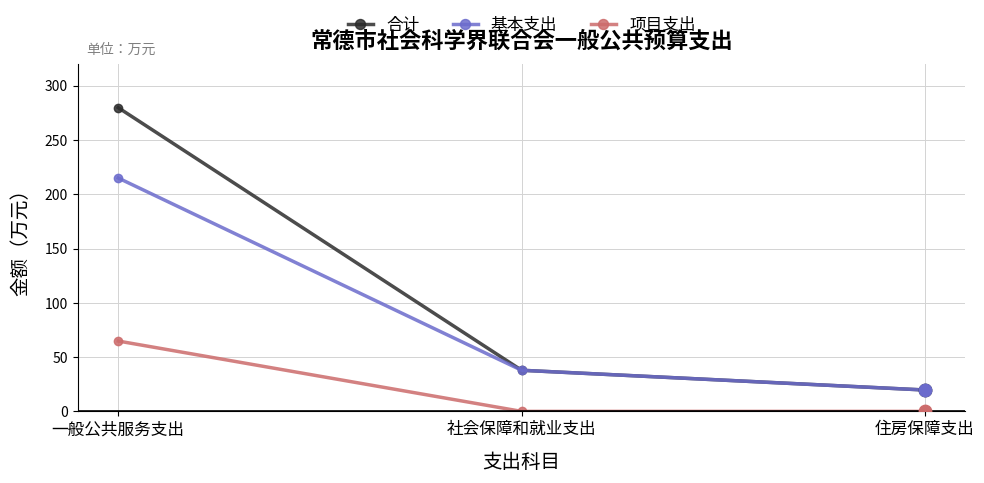

What is the difference between the highest and lowest values at 住房保障支出?

19.7